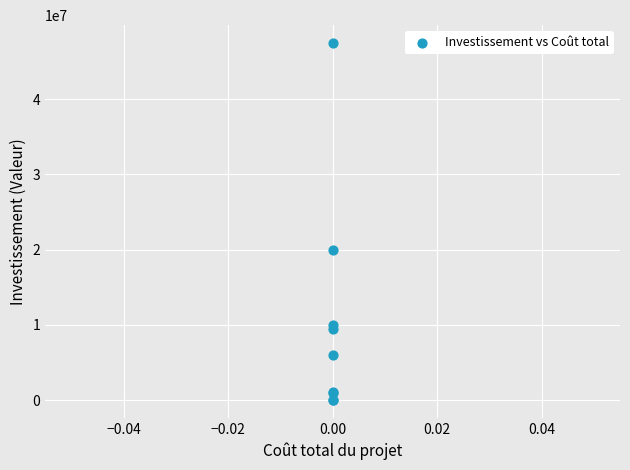

What Y value in the scatter plot is closest to 23725000?

20000000